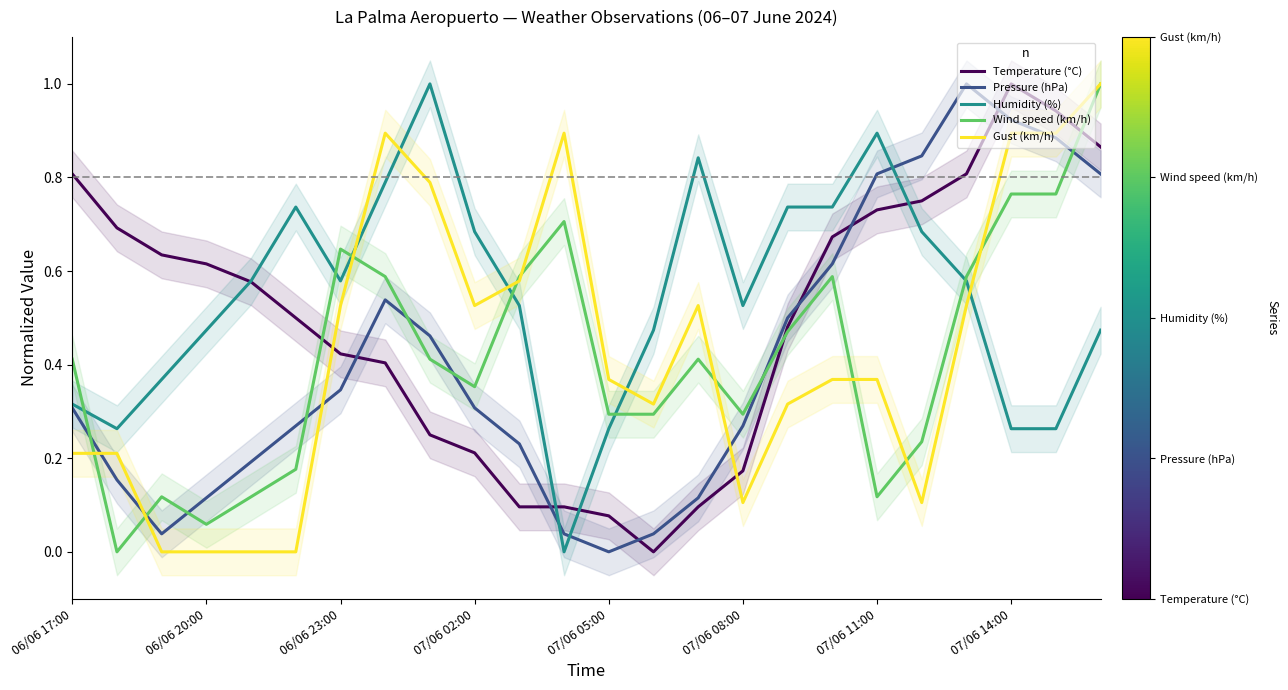

True or false: Humidity (%) and Gust (km/h) cross at least once.

True